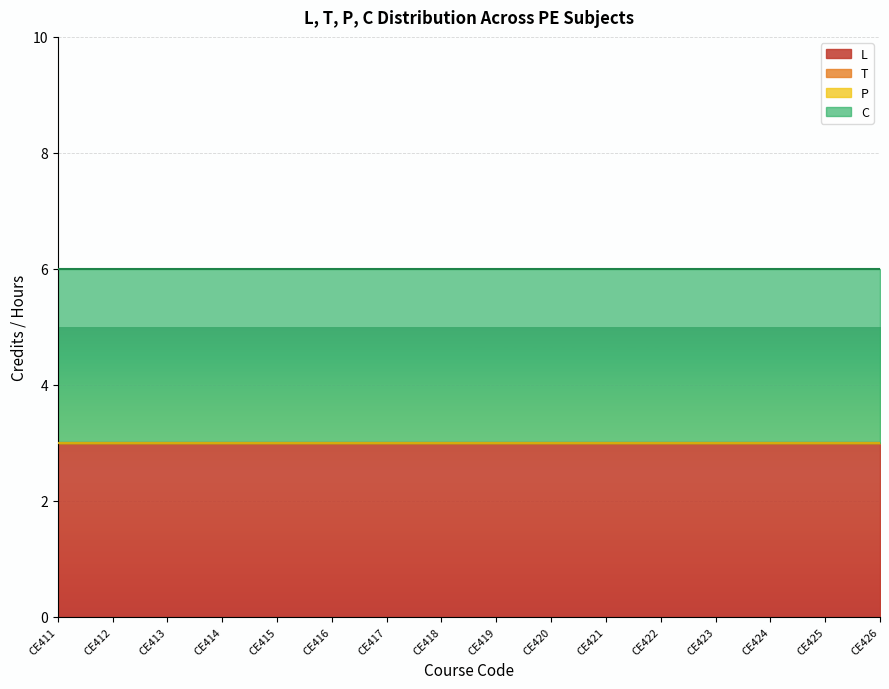

What is the maximum value shown in the chart?

3